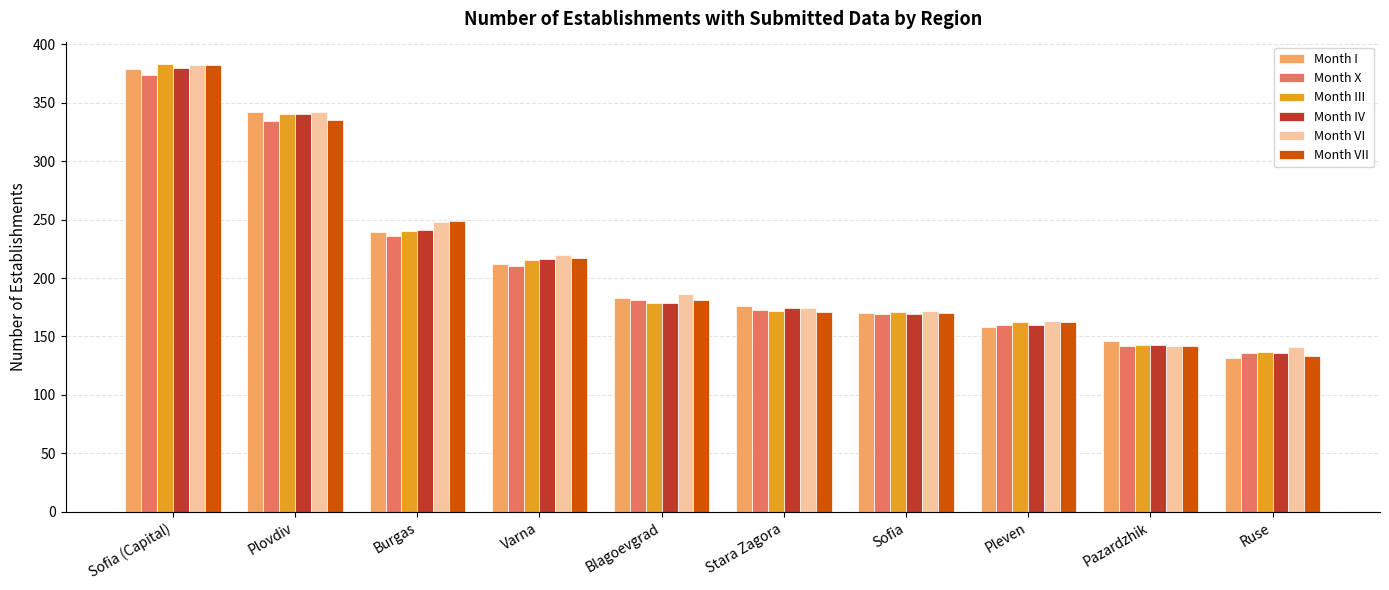

At which label does Month VII reach its minimum?

Ruse